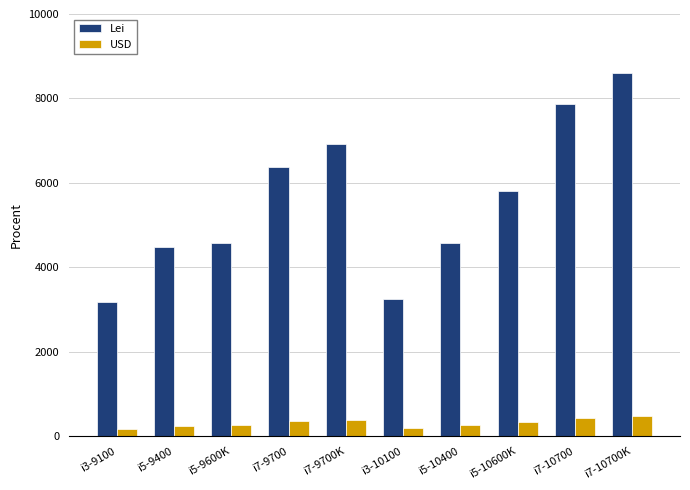

List the series in order of their peak value, lowest first.

USD, Lei